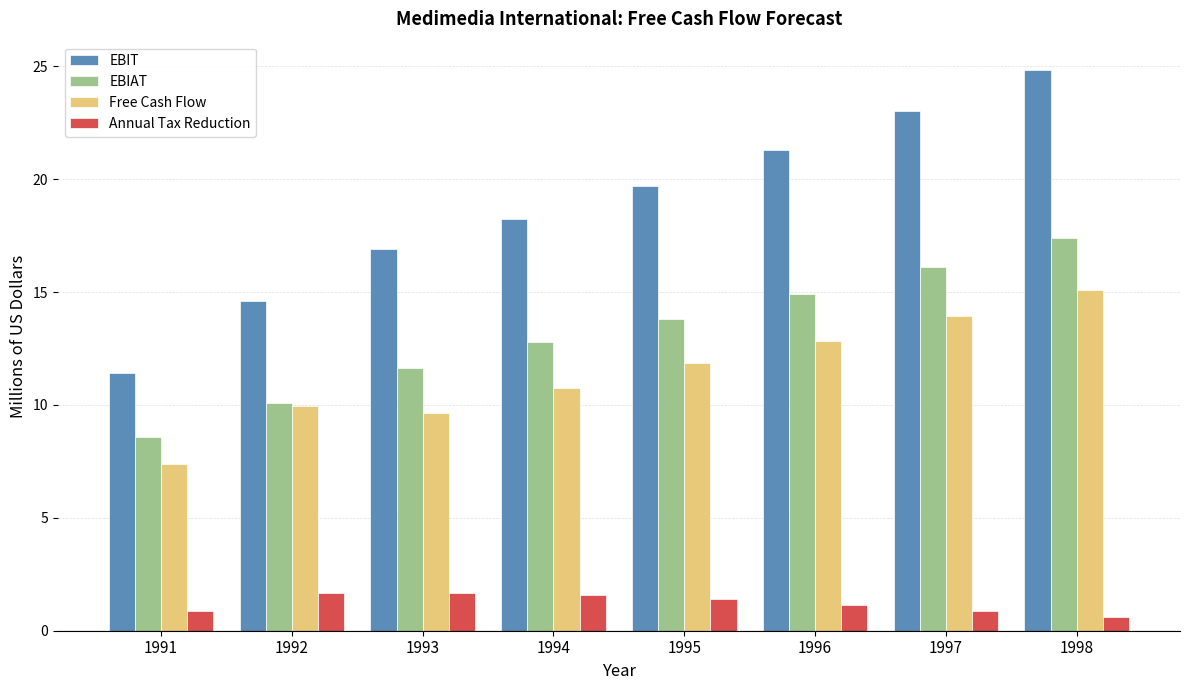

What is the total value across all series at 1991?

28.2